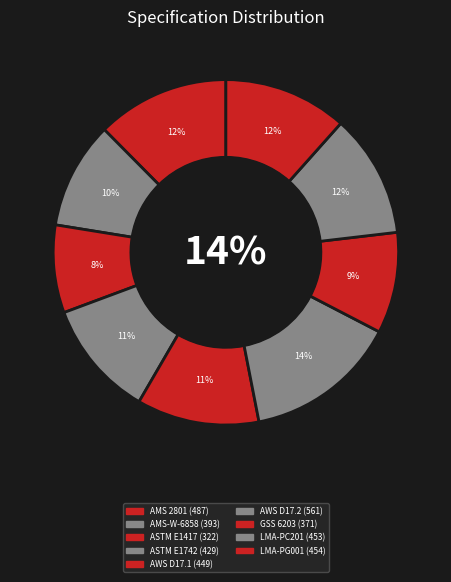

True or false: LMA-PG001 accounts for 12% of the total.

True